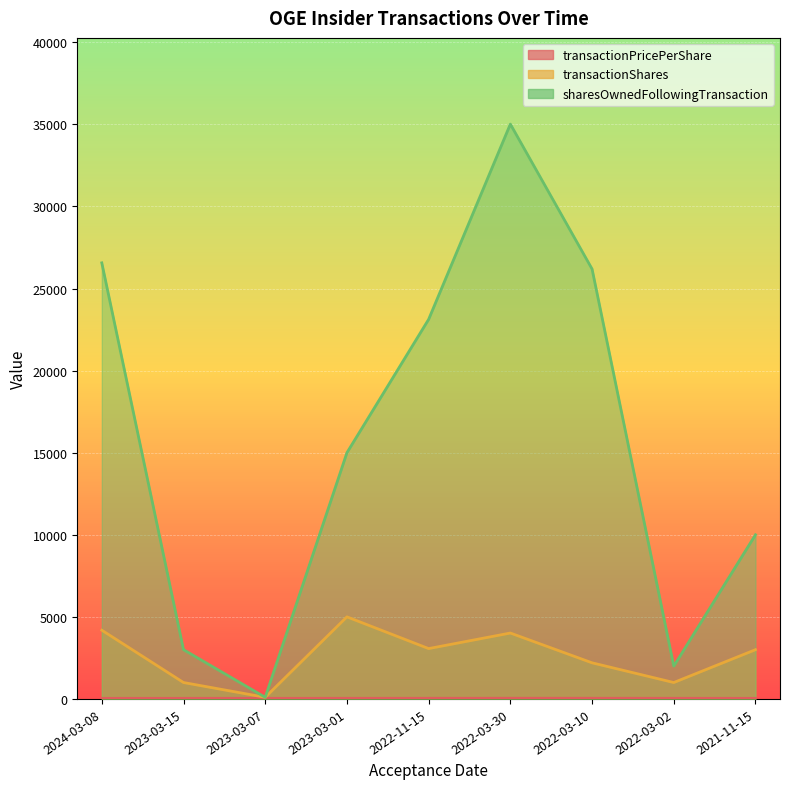

At which label is sharesOwnedFollowingTransaction closest to 17559?

2023-03-01